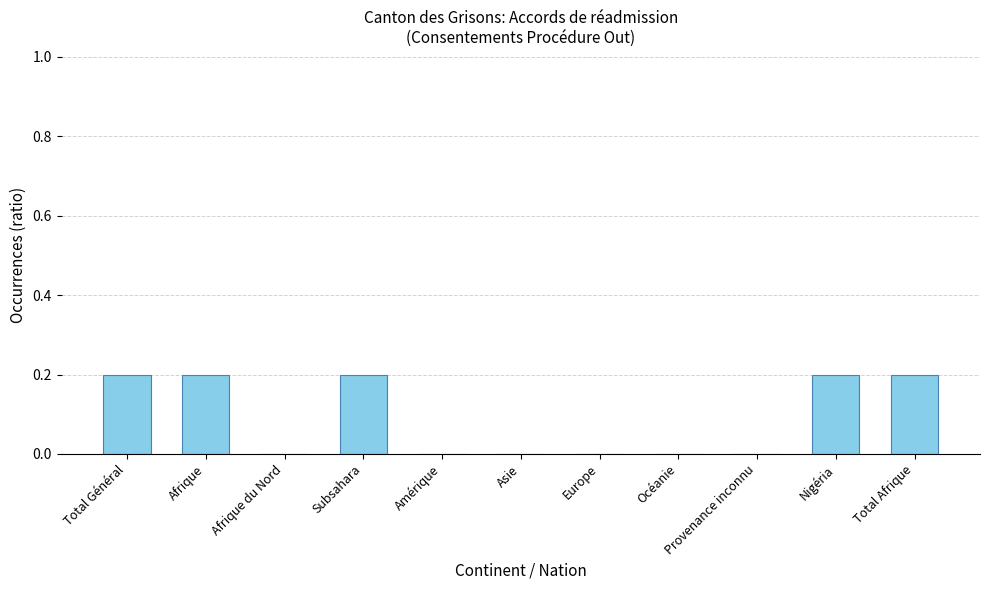

Which has a higher value, Nigéria or Amérique?

Nigéria